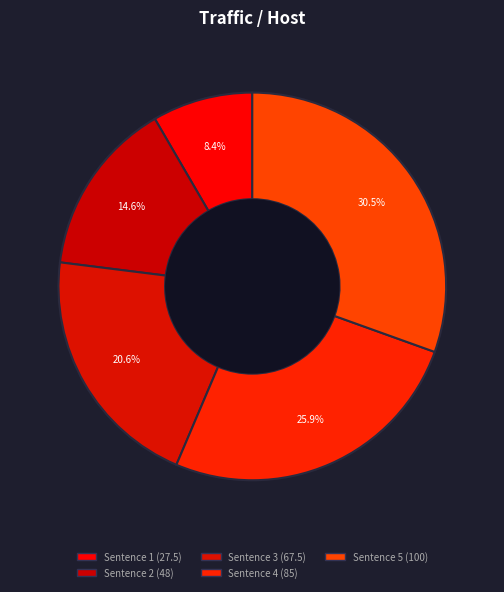

Rank the categories by value from highest to lowest.

5, 4, 3, 2, 1